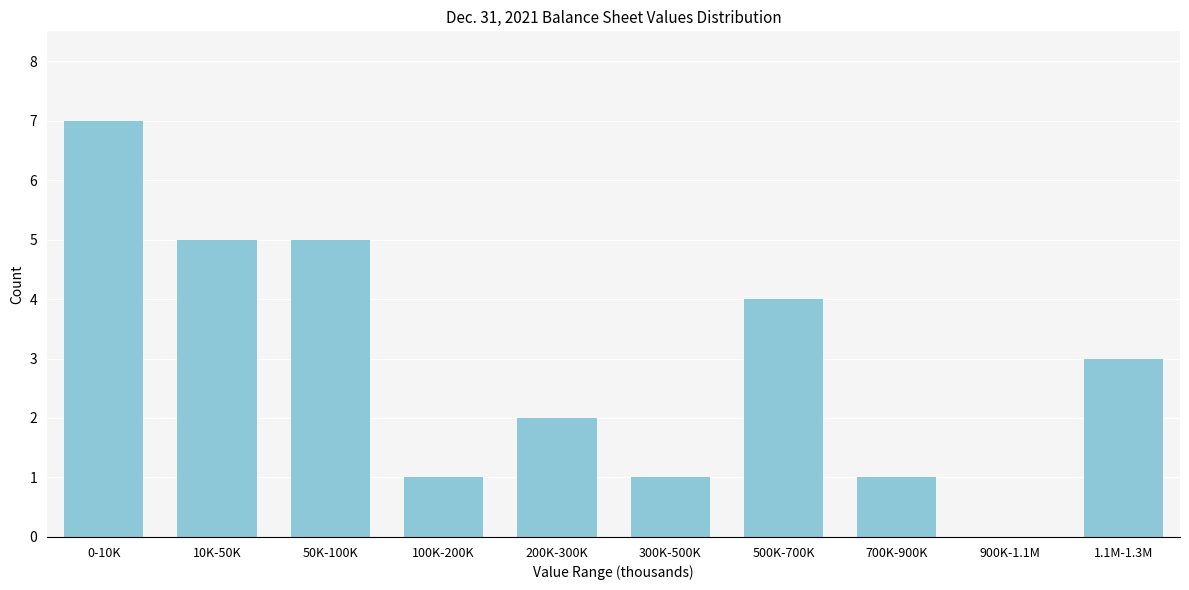

Reading left to right, what are all the values shown in this chart?

0-10K=7	10K-50K=5	50K-100K=5	100K-200K=1	200K-300K=2	300K-500K=1	500K-700K=4	700K-900K=1	900K-1.1M=0	1.1M-1.3M=3